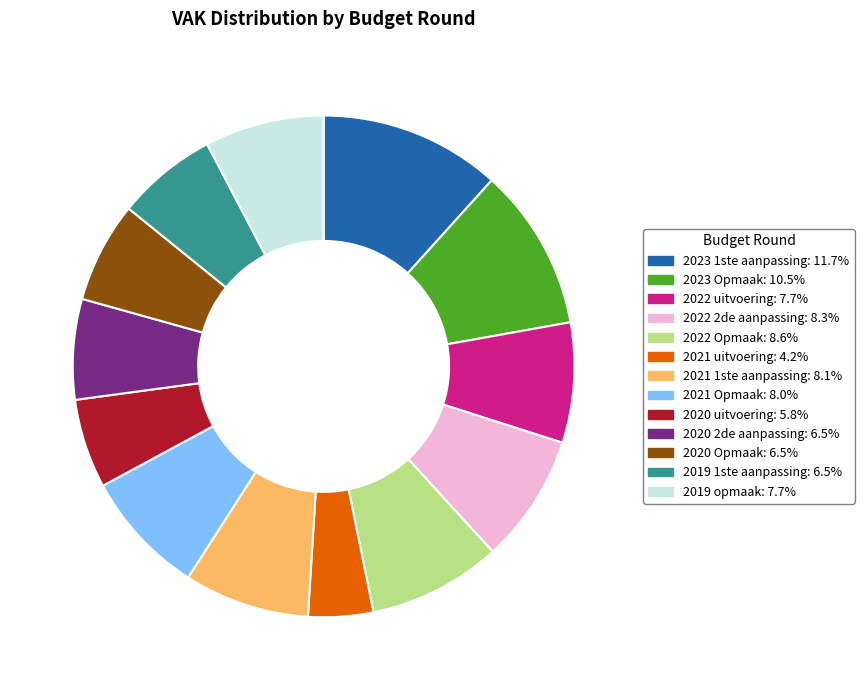

Which has a higher value, 2020 Opmaak or 2023 Opmaak?

2023 Opmaak